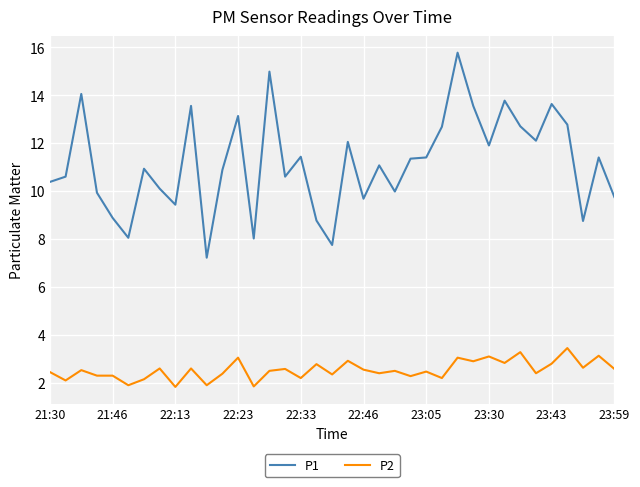

Rank the series by their maximum value, from lowest to highest.

P2, P1